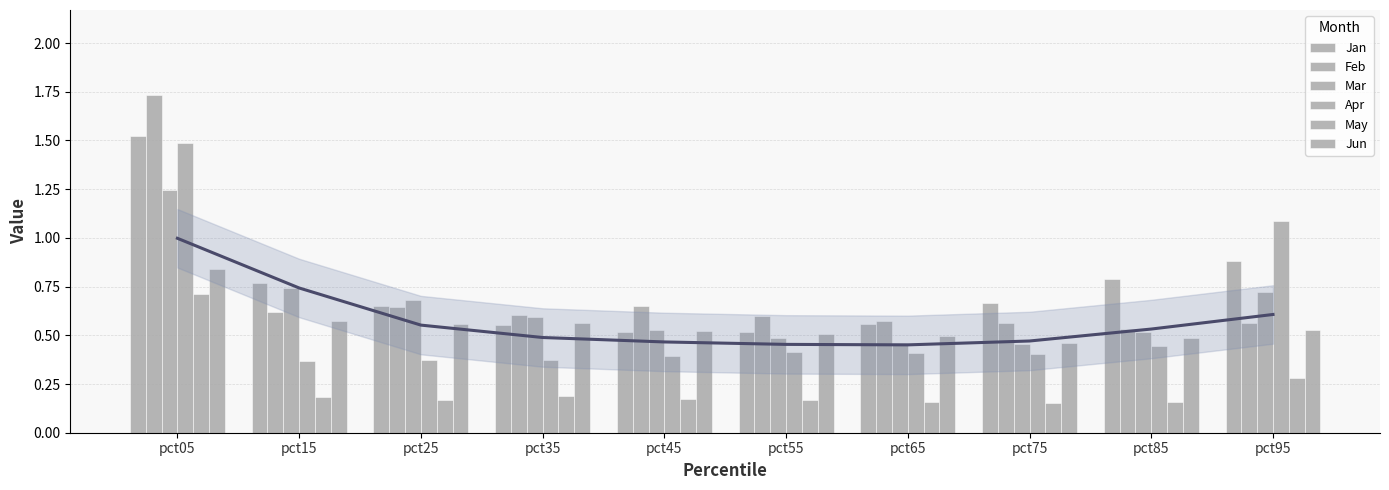

Which has a higher value, pct25 or pct55?

pct25